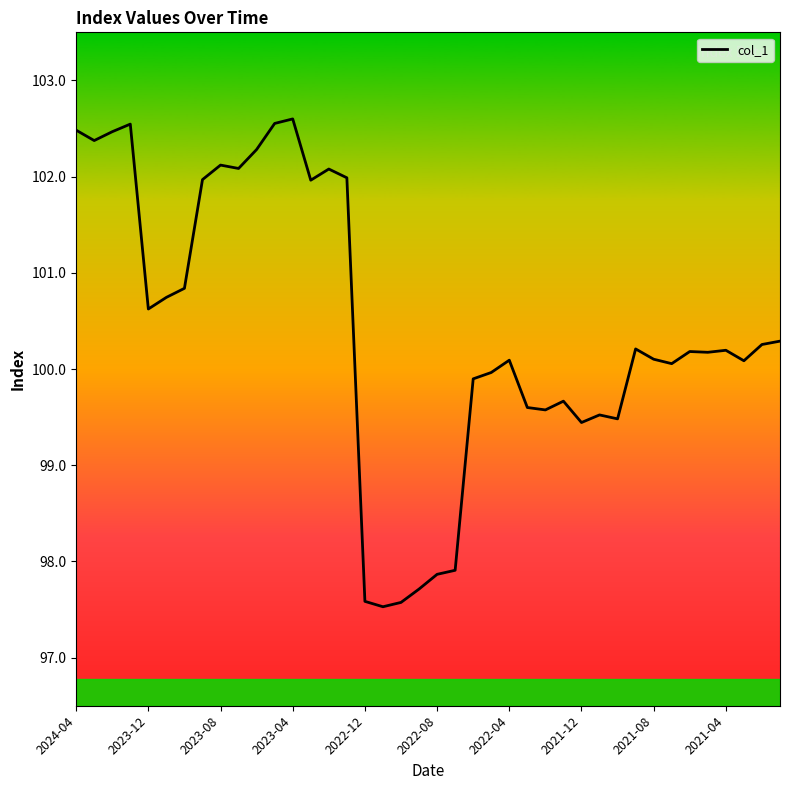

What is the greatest value displayed?

102.6